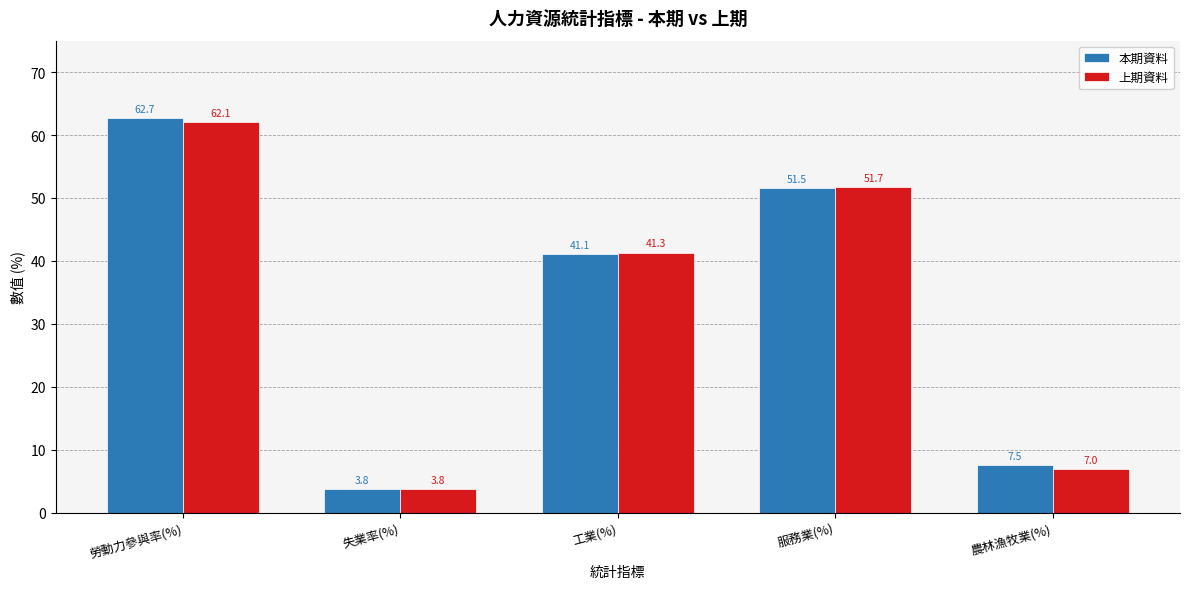

Reading left to right, list all the values displayed in this chart.

本期資料: 勞動力參與率(%)=62.7	失業率(%)=3.8	工業(%)=41.1	服務業(%)=51.5	農林漁牧業(%)=7.5
上期資料: 勞動力參與率(%)=62.1	失業率(%)=3.8	工業(%)=41.3	服務業(%)=51.7	農林漁牧業(%)=7.0